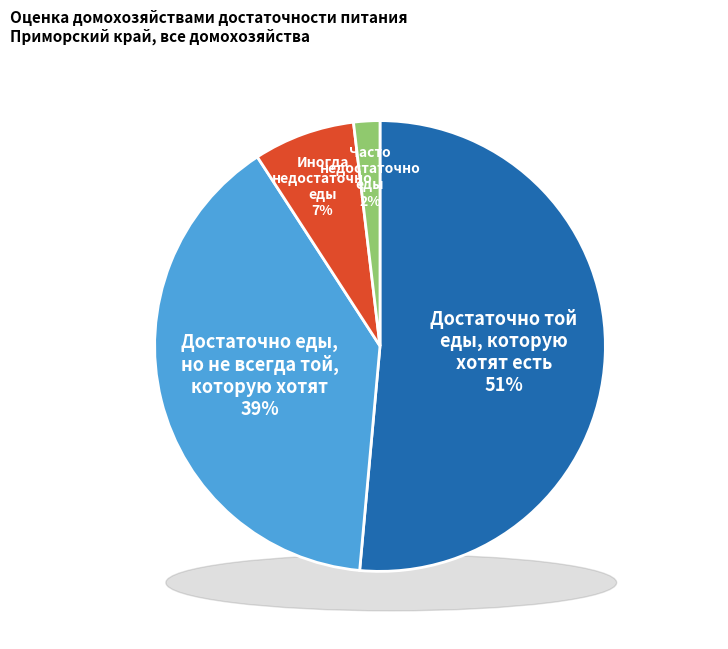

How much of the chart is everything except достаточно еды, но не всегда той, которую хотят?

60.6%